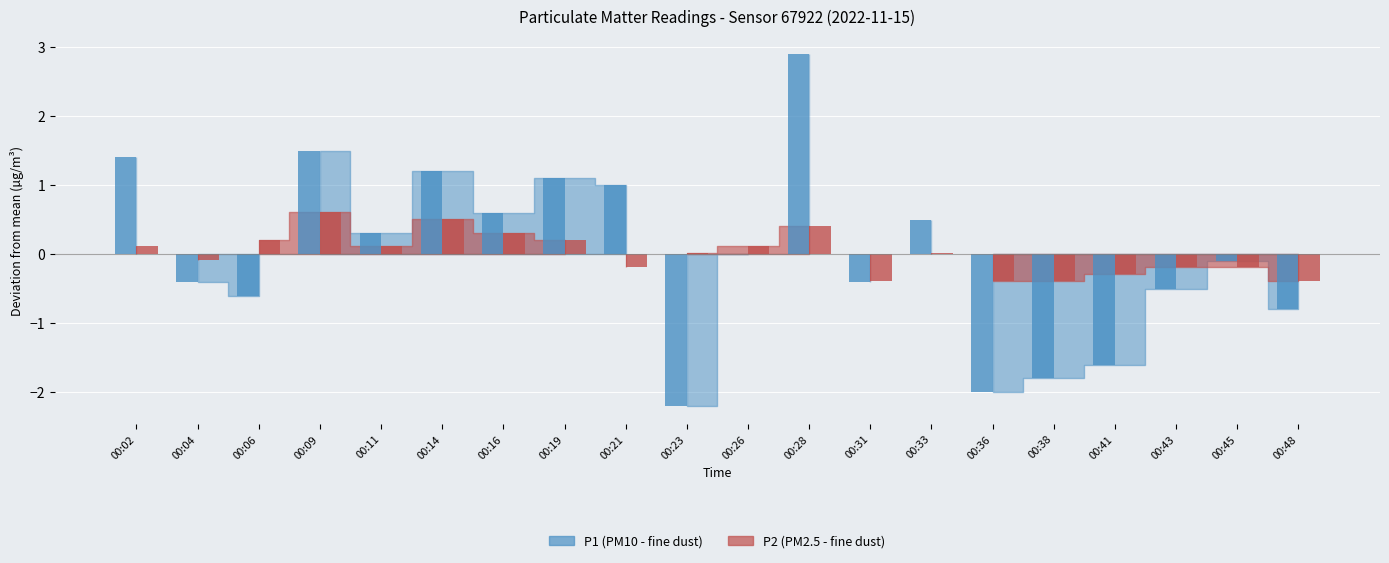

Between 00:31 and 00:04, which is larger?

00:31